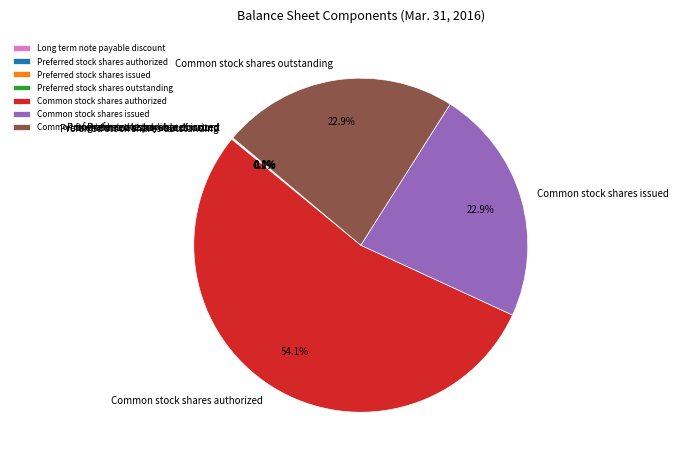

Which slice is the largest?

Common stock shares authorized